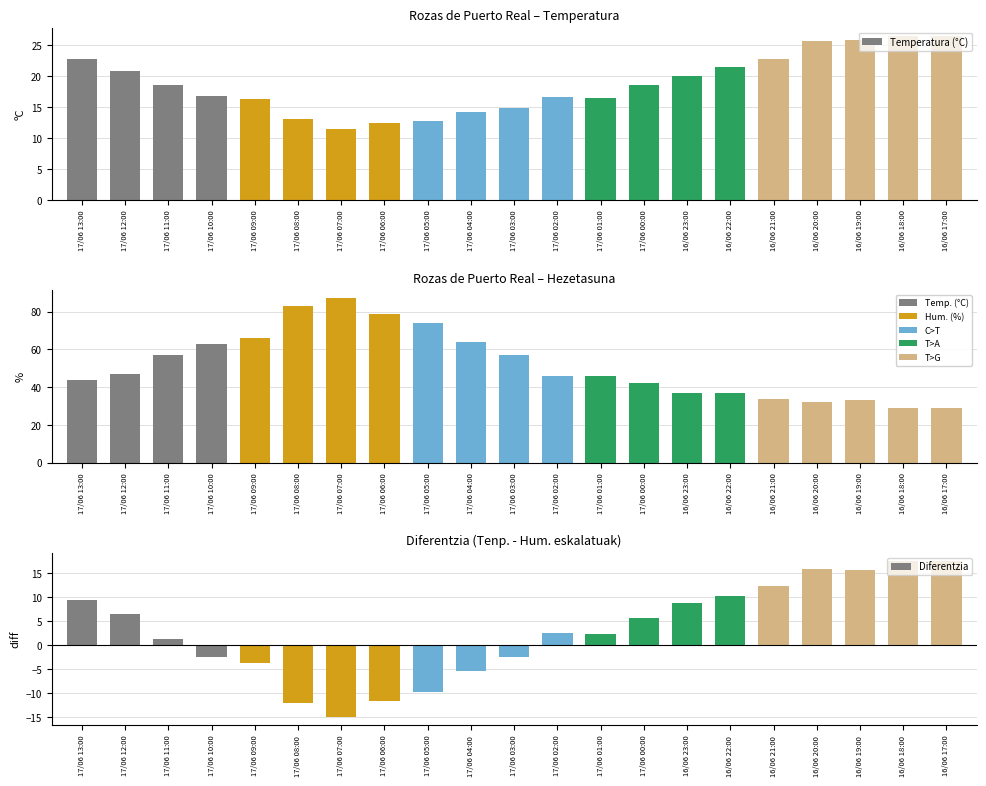

Which category has the highest value in the Hezetasuna (%) series?

17/06 07:00